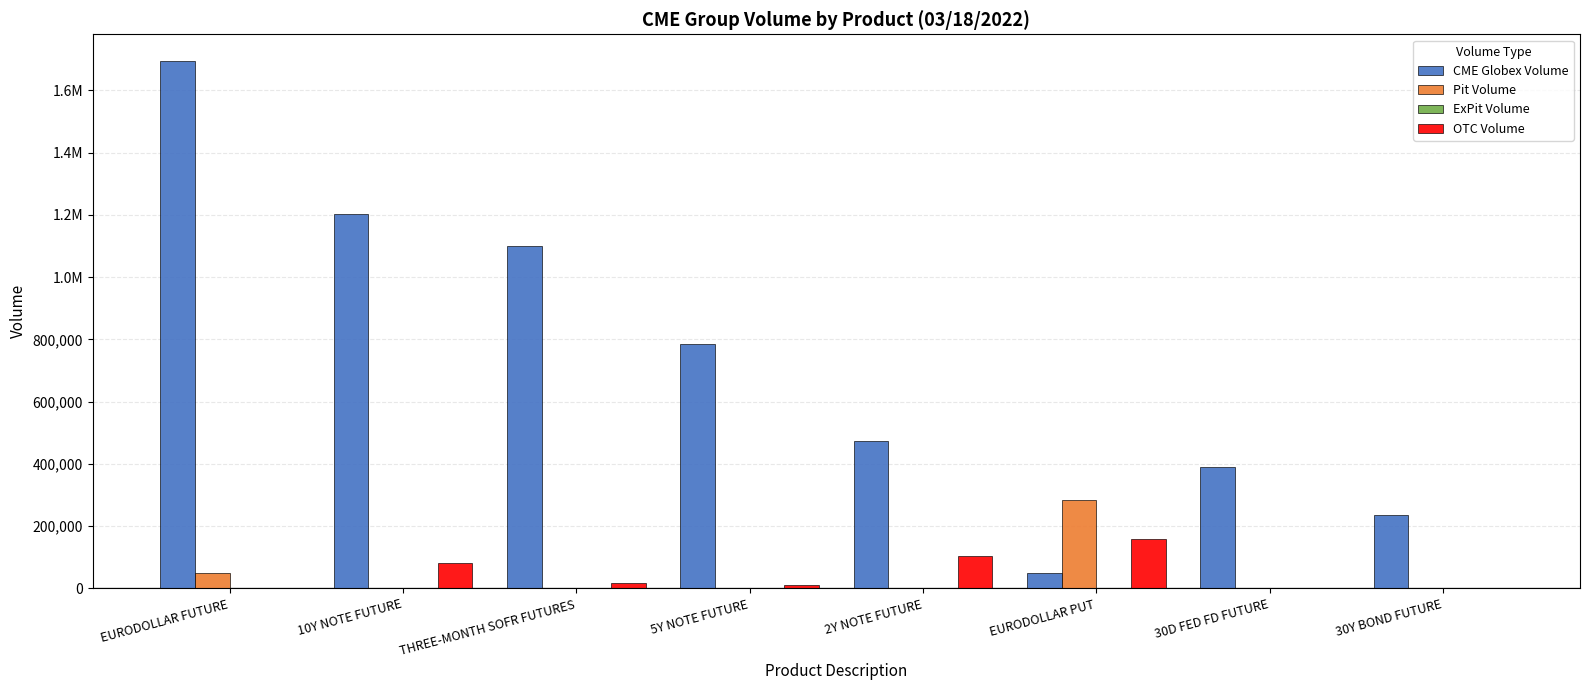

What is the label of the 6th bar from the right?

THREE-MONTH SOFR FUTURES